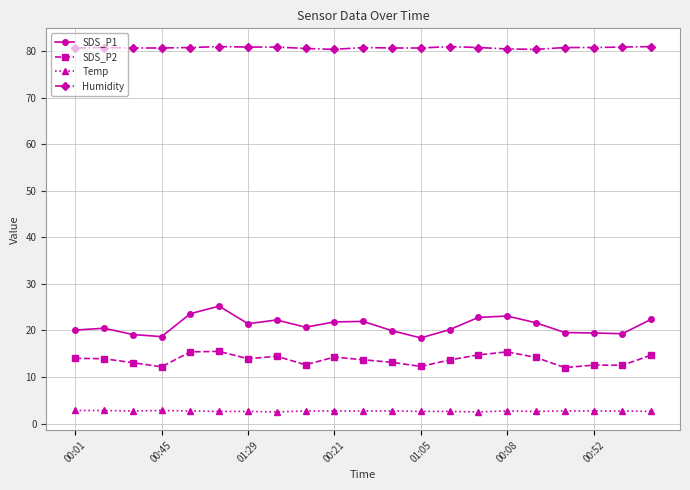

Which series has the largest total across all categories?

Humidity